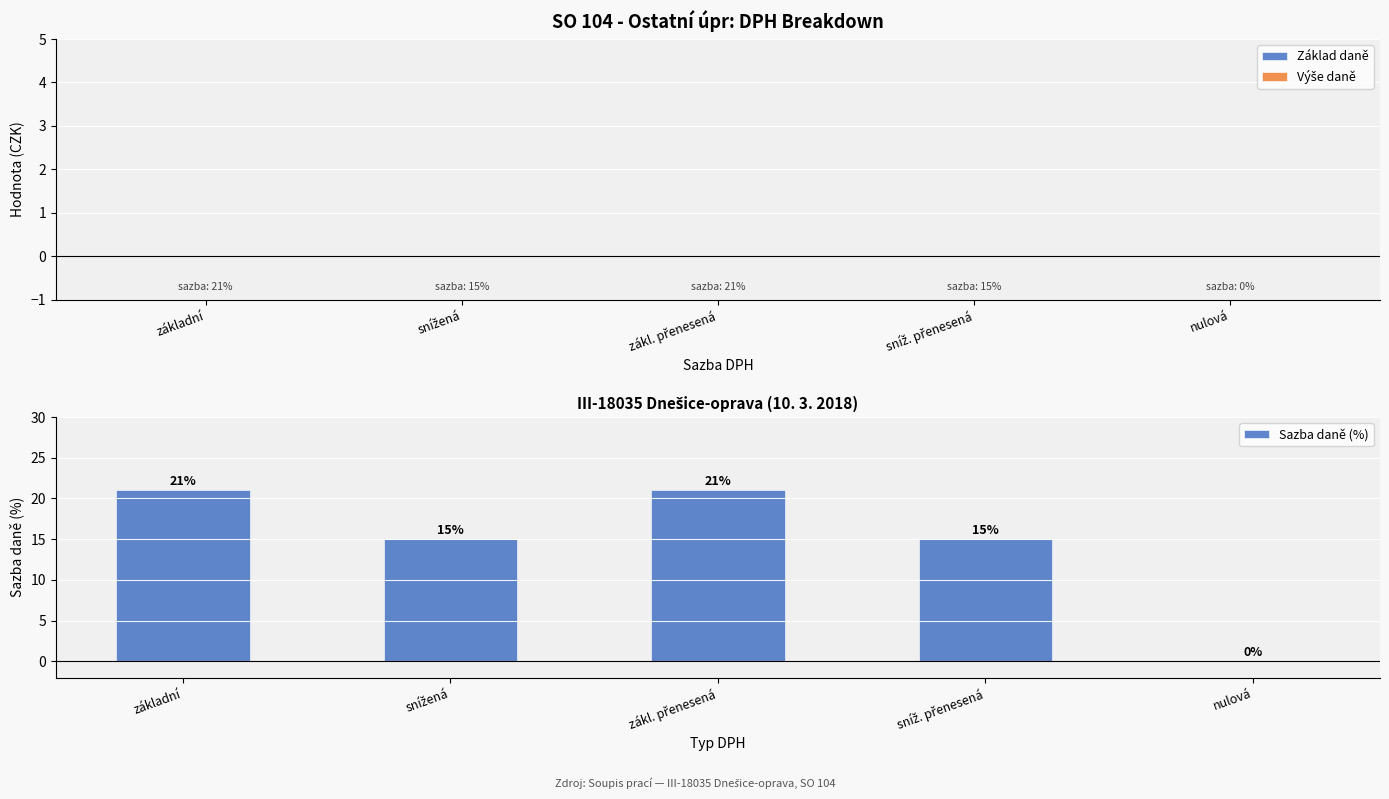

What is the sum of all values?

72